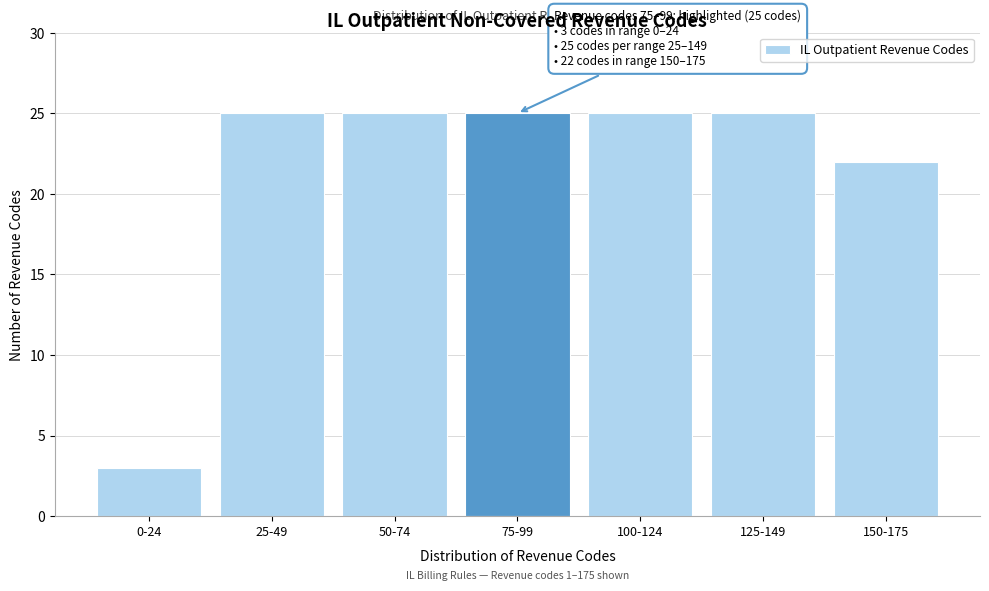

Reading left to right, list all the values displayed in this chart.

0-24=3	25-49=25	50-74=25	75-99=25	100-124=25	125-149=25	150-175=22